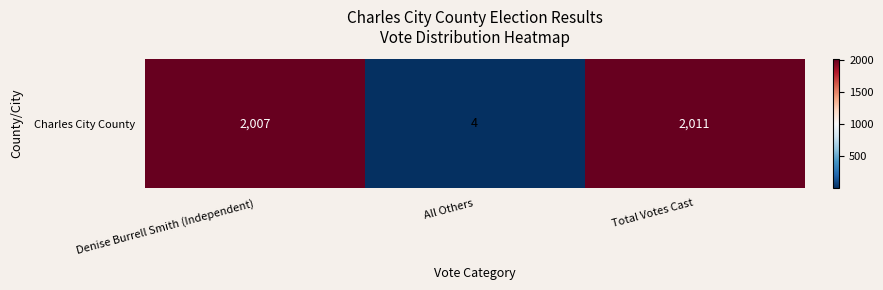

At which label does the data first exceed 2007?

Total Votes Cast